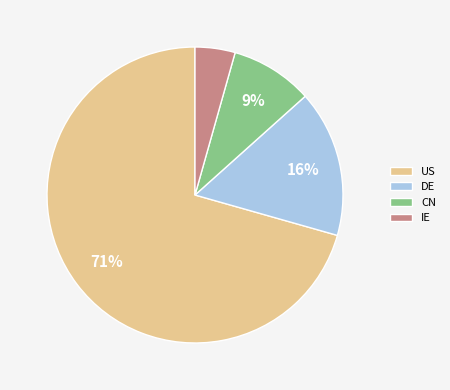

How many slices are in this pie chart?

4